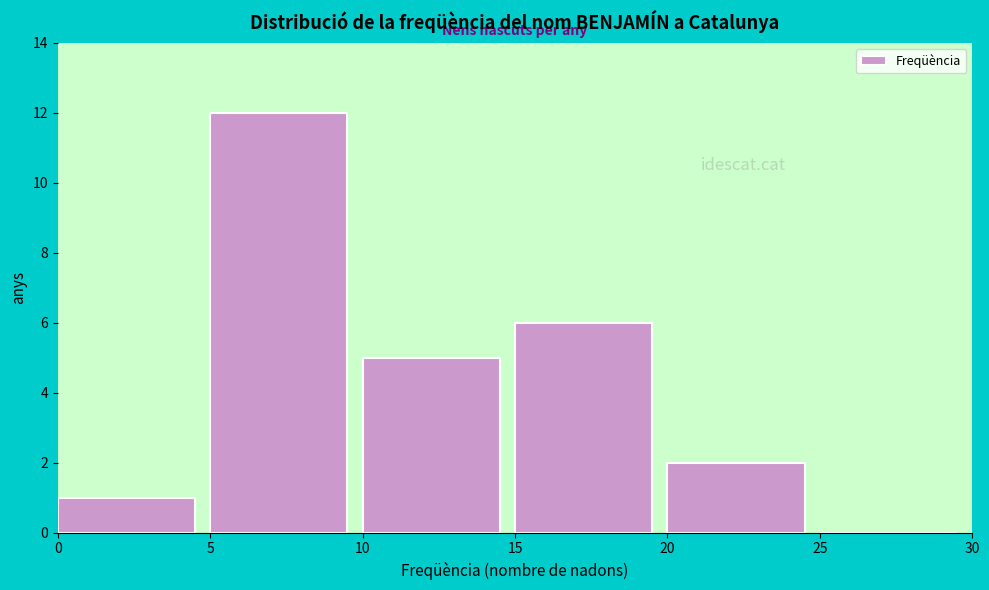

Over which range of the x-axis is the bar tallest?

5 to 10